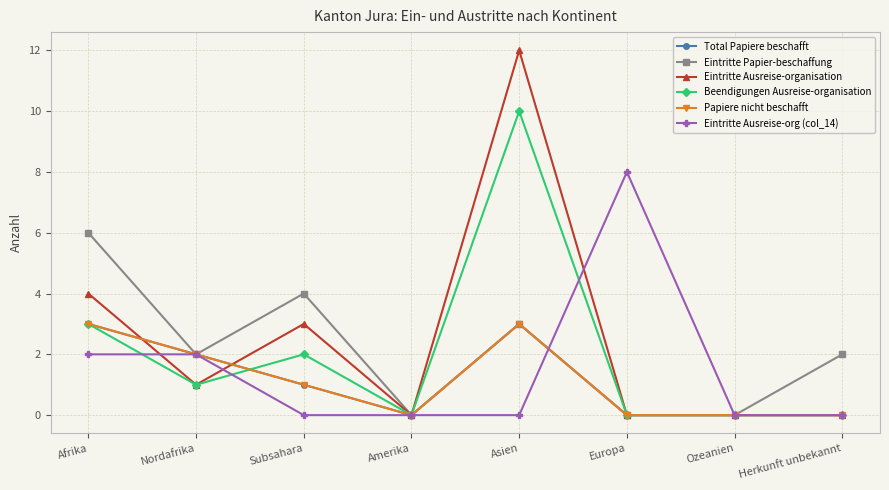

What is the difference between the second highest and minimum values in the Total Papiere beschafft series?

3